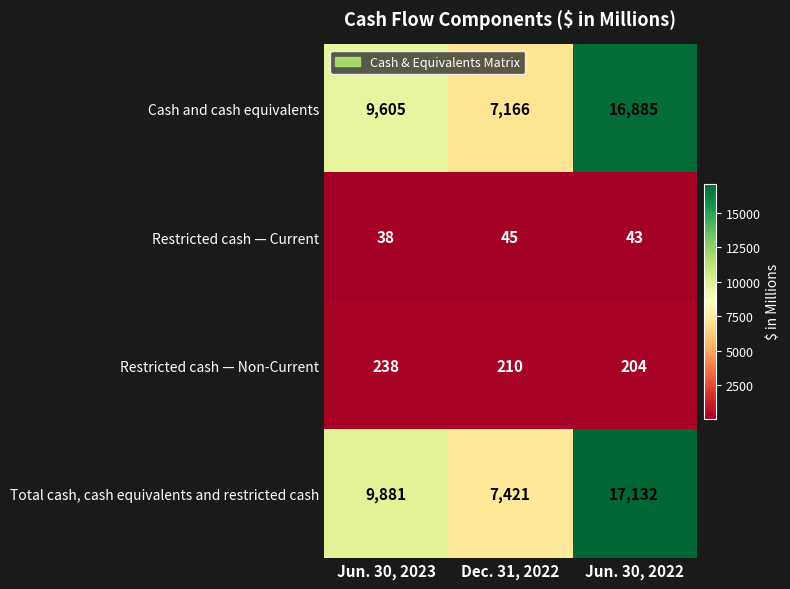

List the series in order of their peak value, highest first.

Total cash, cash equivalents and restricted cash, Cash and cash equivalents, Restricted cash — Non-Current, Restricted cash — Current